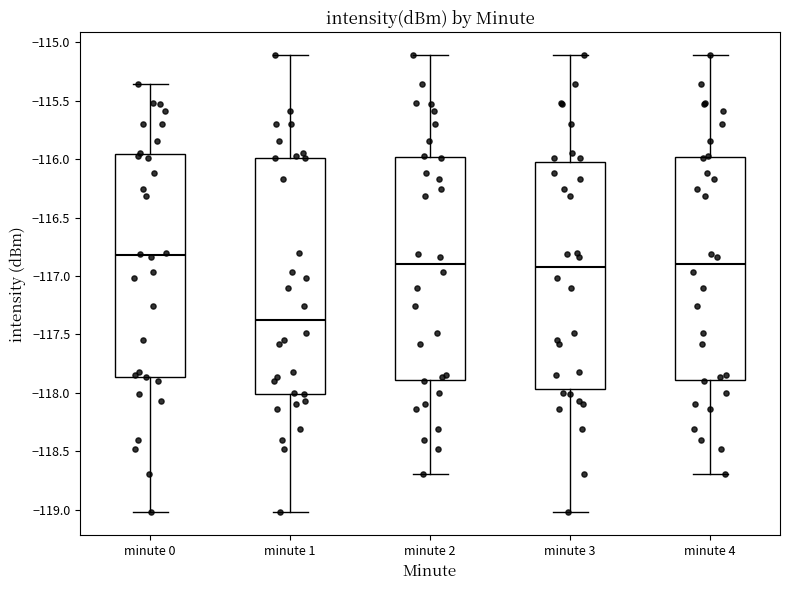

Reading left to right, transcribe this box plot: for each box, give where its median line is, the range the box spans, and where its two whiskers end, as read against the y-axis. The values are not printed on the chart, so give them approximately, as read against the axis.

minute 0: median -116.80, box -117.85 to -115.95, whiskers -119.00 to -115.35
minute 1: median -117.40, box -118.00 to -116.00, whiskers -119.00 to -115.10
minute 2: median -116.90, box -117.90 to -116.00, whiskers -118.70 to -115.10
minute 3: median -116.95, box -117.95 to -116.05, whiskers -119.00 to -115.10
minute 4: median -116.90, box -117.90 to -116.00, whiskers -118.70 to -115.10